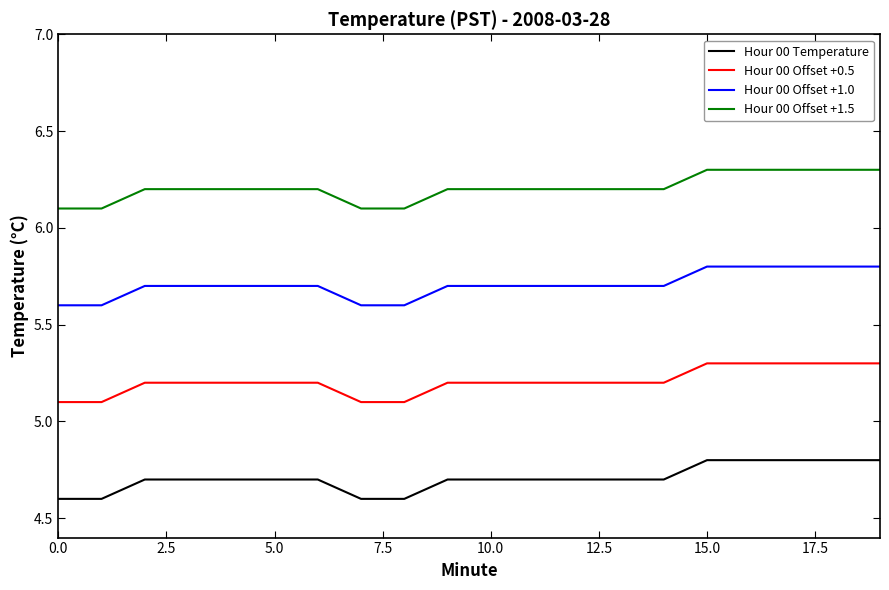

What are all the series names shown in the legend?

Hour 00 Temperature, Hour 00 Offset +0.5, Hour 00 Offset +1.0, Hour 00 Offset +1.5